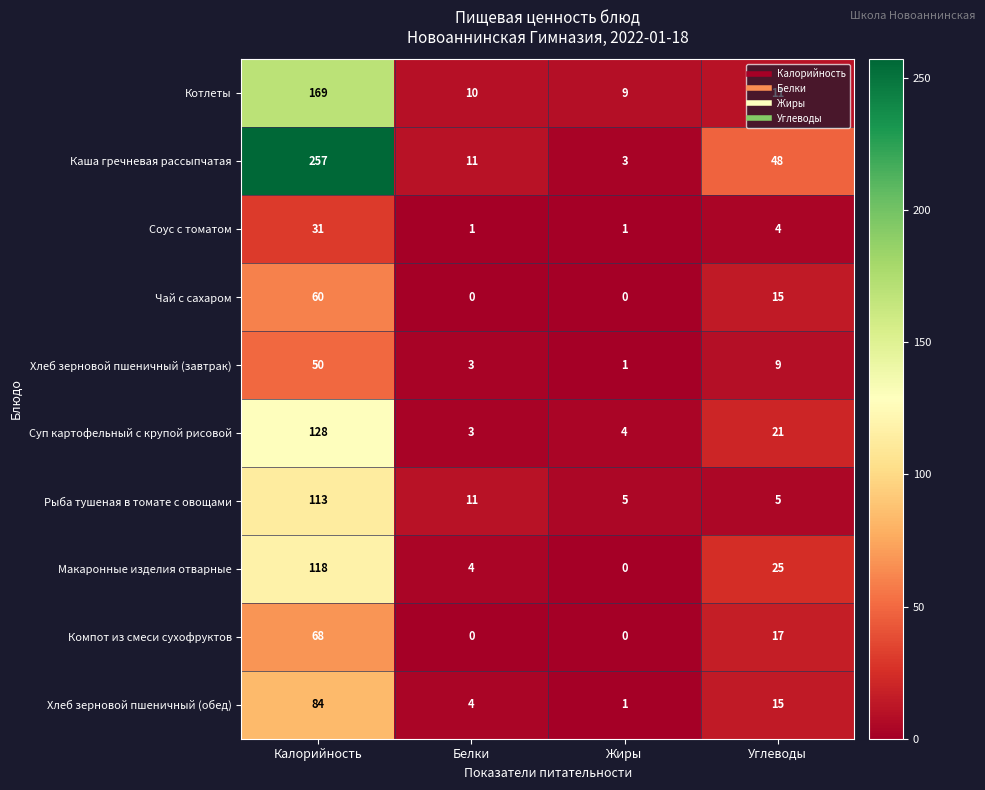

What is the total value across all series at Жиры?

24